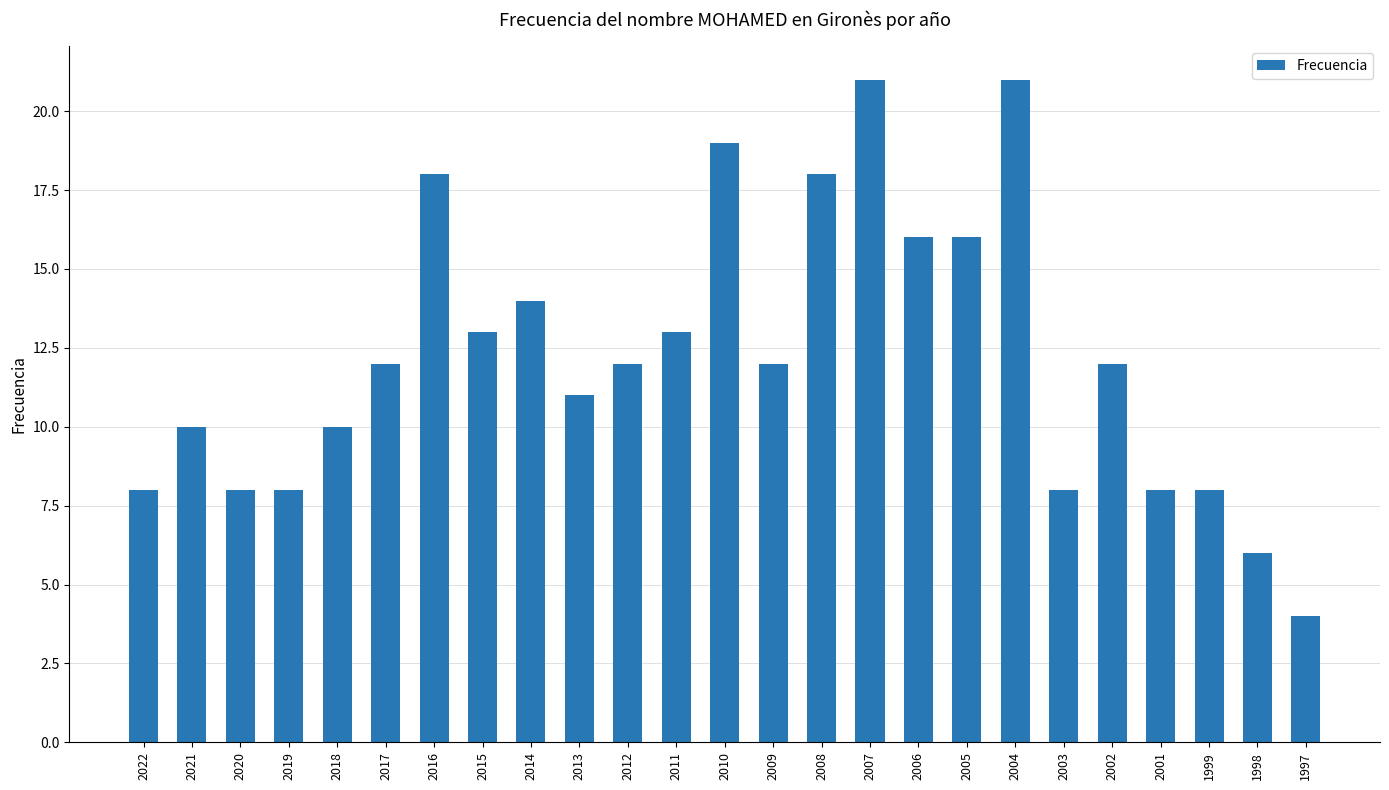

Count the number of categories in the chart.

25